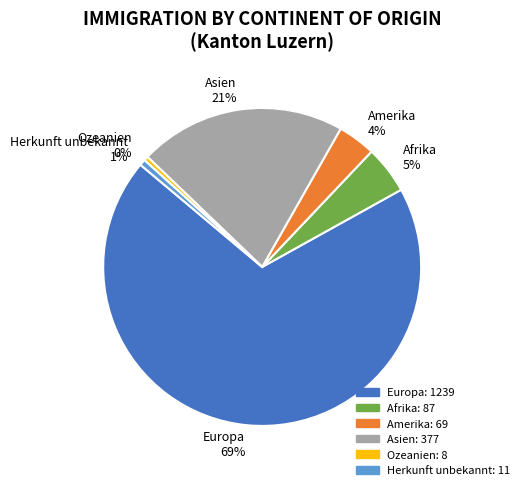

Between Amerika and Ozeanien, which is larger?

Amerika